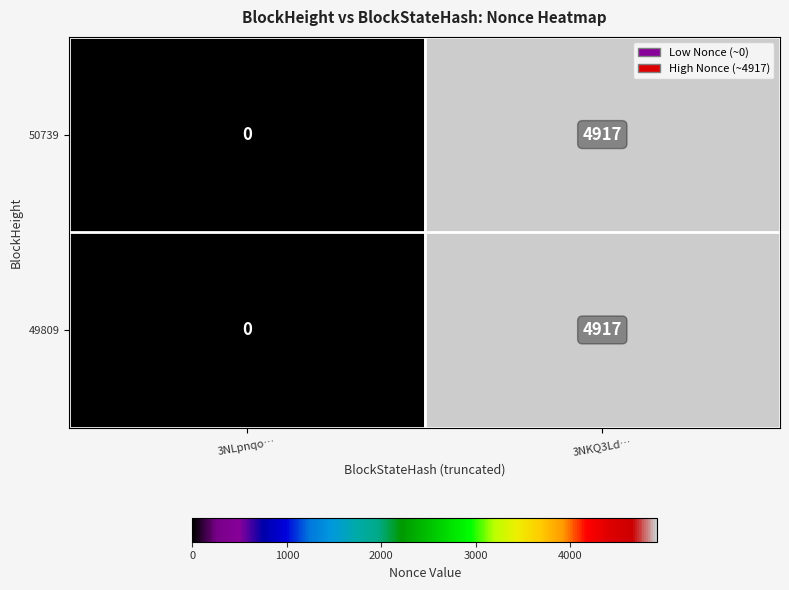

Reading left to right, list all the values displayed in this chart.

50739: 3NLpnqo…=0	3NKQ3Ld…=4917
49809: 3NLpnqo…=0	3NKQ3Ld…=4917